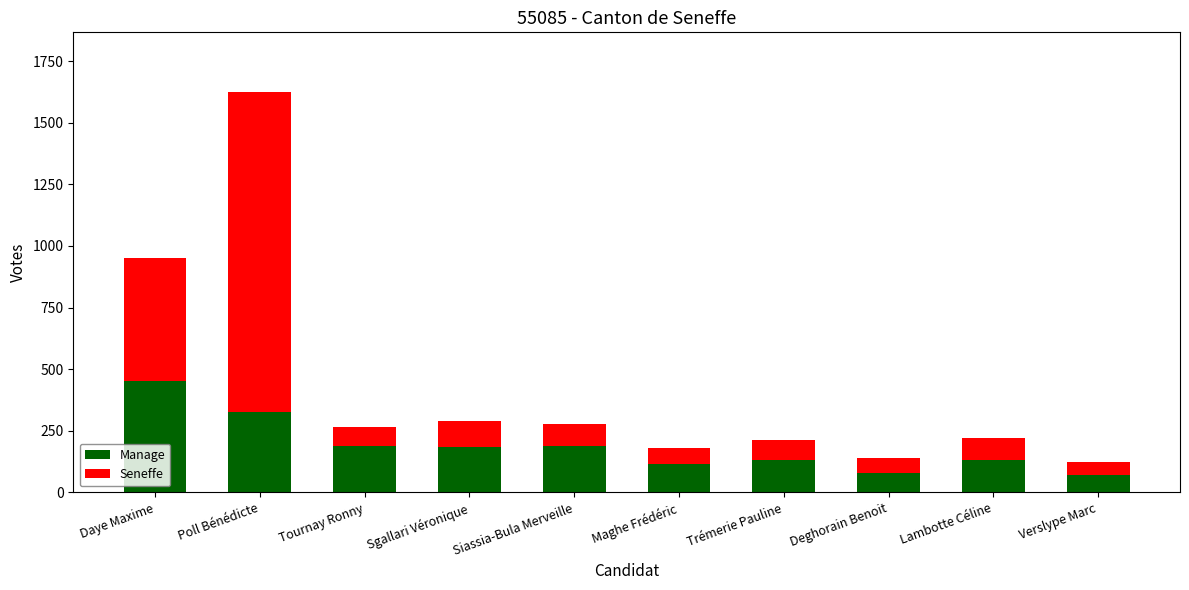

True or false: Manage has a value of 132 at Lambotte Céline.

True